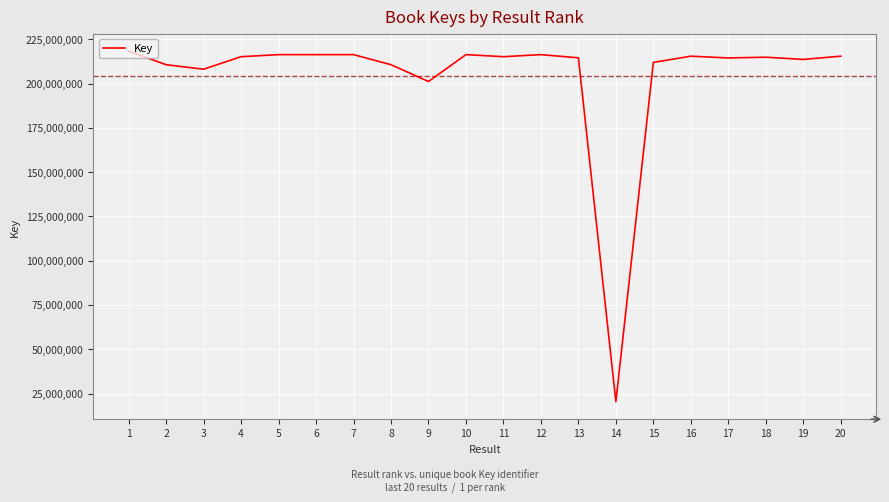

The value at 19 is 84886088. True or false?

False